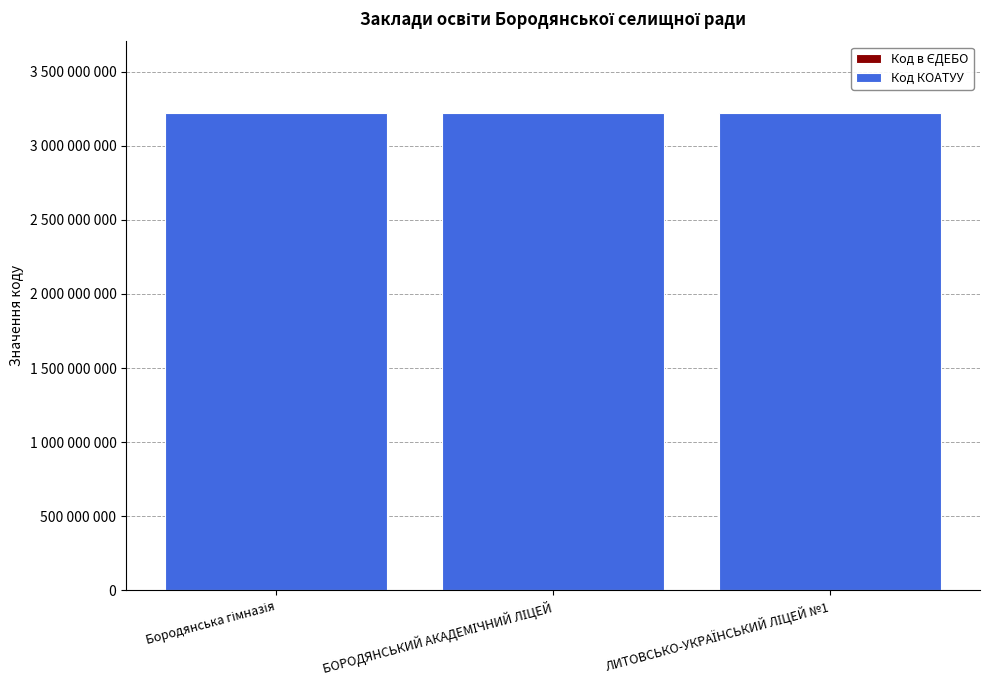

What is the value of the Код в ЄДЕБО bar at the 2nd from the left?

144702